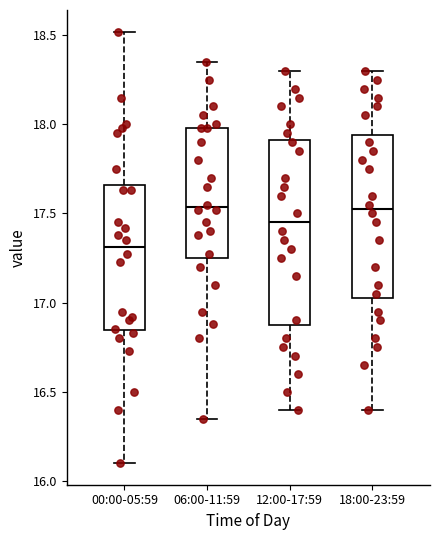

Reading left to right, read every box against the y-axis: the position of its median line, the range the box covers, and the ends of its whiskers. The values are not printed on the chart, so give them approximately, as read against the axis.

00:00-05:59: median 17.30, box 16.85 to 17.65, whiskers 16.10 to 18.50
06:00-11:59: median 17.55, box 17.25 to 18.00, whiskers 16.35 to 18.35
12:00-17:59: median 17.45, box 16.90 to 17.90, whiskers 16.40 to 18.30
18:00-23:59: median 17.55, box 17.05 to 17.95, whiskers 16.40 to 18.30